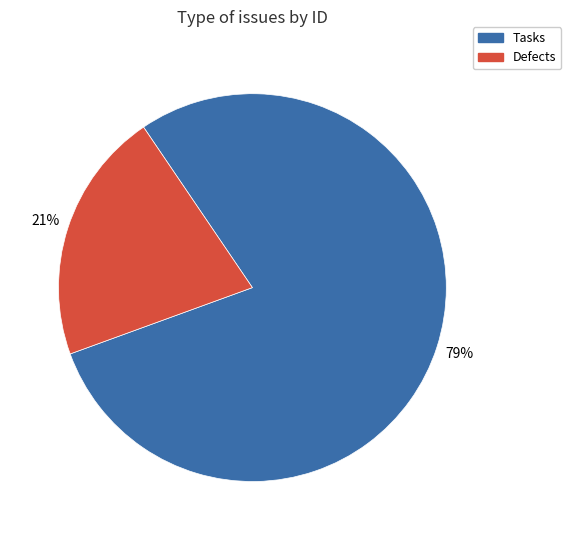

How many slices are in this pie chart?

2